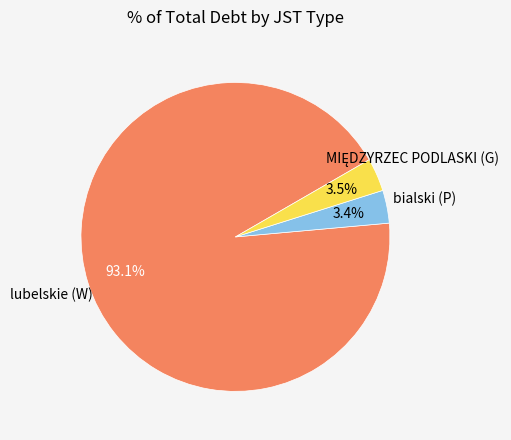

Is there a majority slice in this chart?

Yes